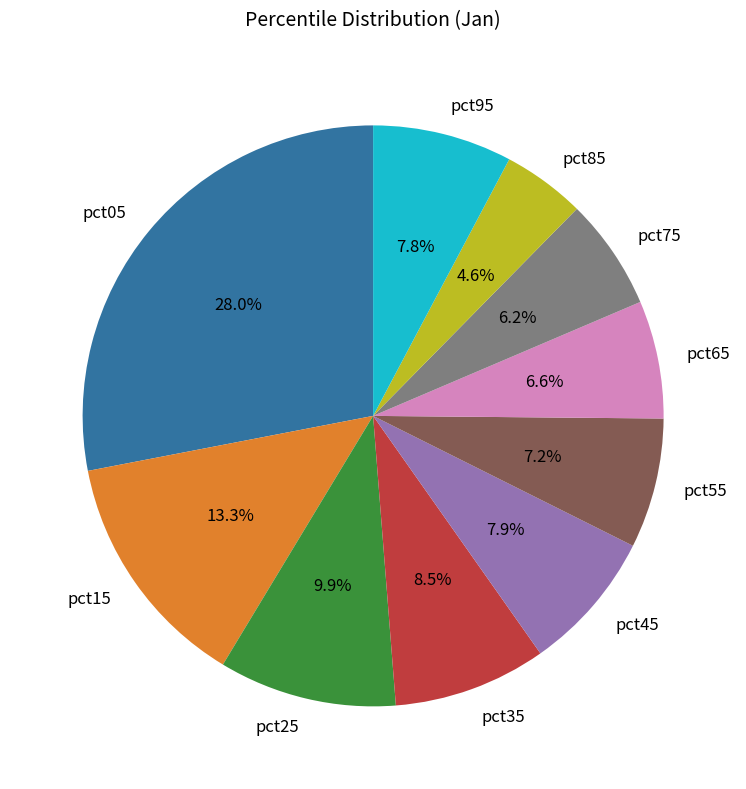

Between pct85 and pct15, which is larger?

pct15